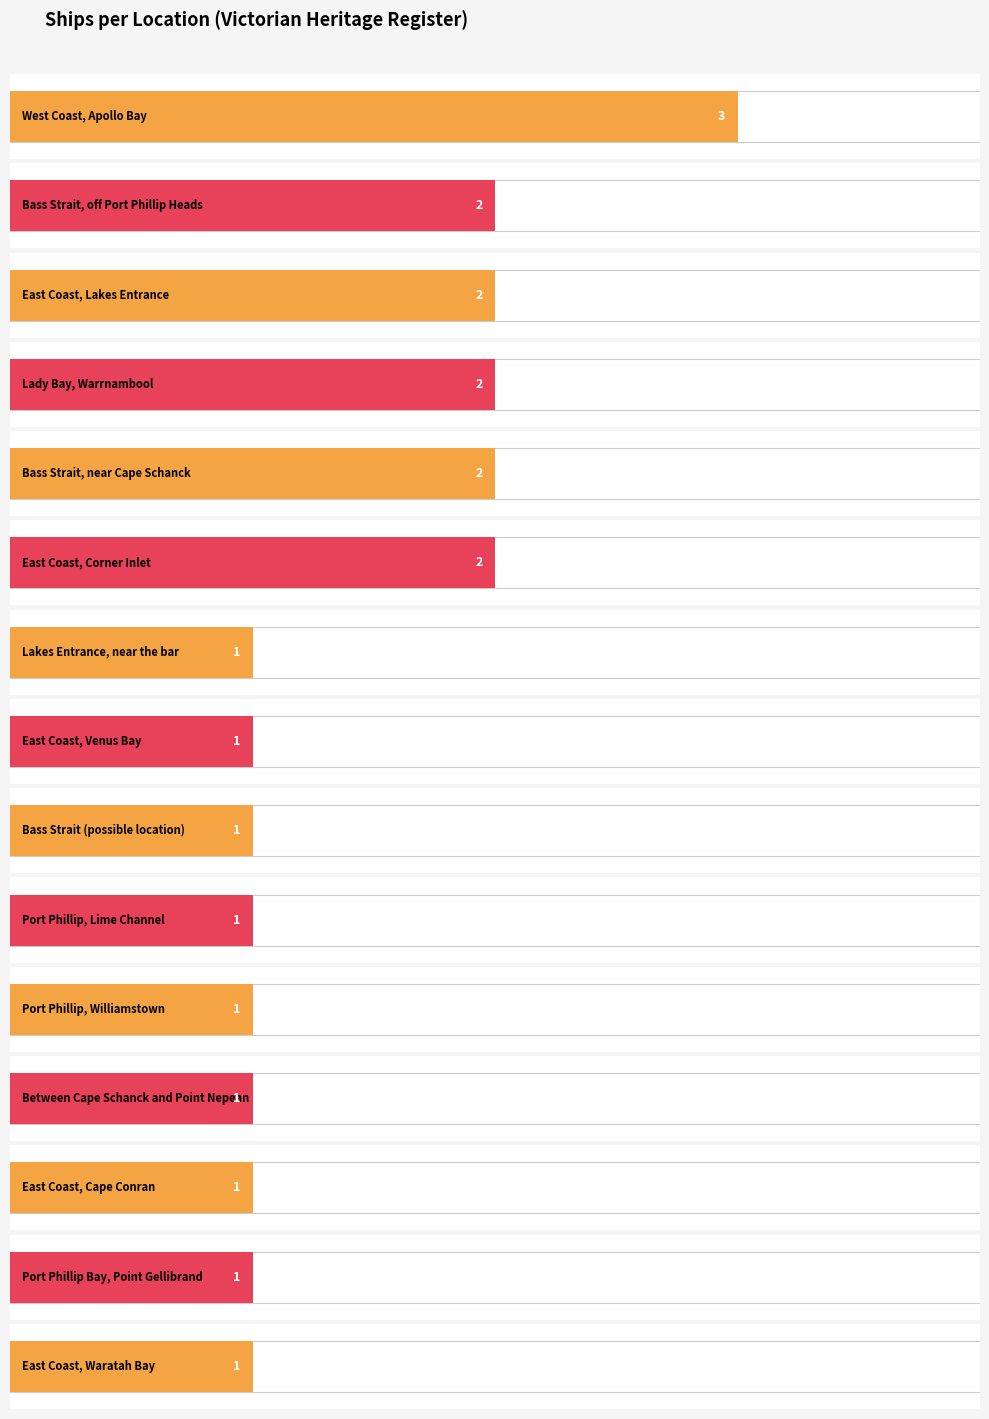

Reading left to right, transcribe all the data shown in this chart.

3	2	2	2	2	2	1	1	1	1	1	1	1	1	1